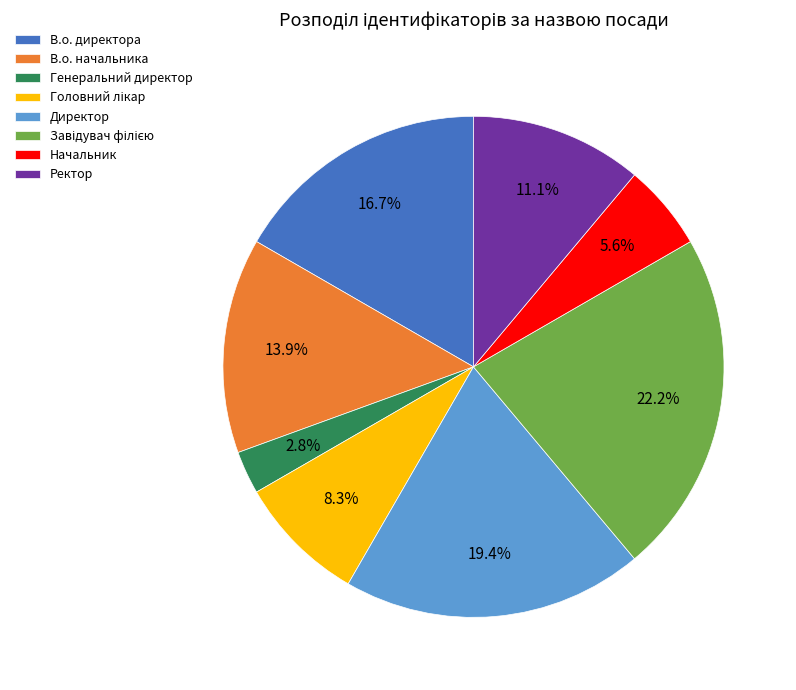

How many segments does this pie chart have?

8